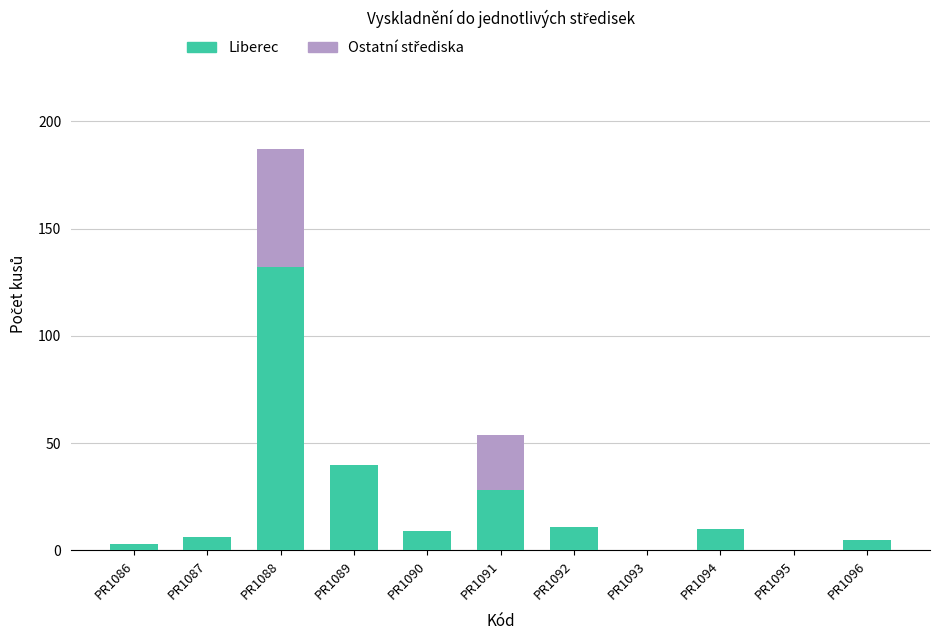

Reading left to right, transcribe the values for Liberec.

PR1086=3	PR1087=6	PR1088=132	PR1089=40	PR1090=9	PR1091=28	PR1092=11	PR1093=0	PR1094=10	PR1095=0	PR1096=5